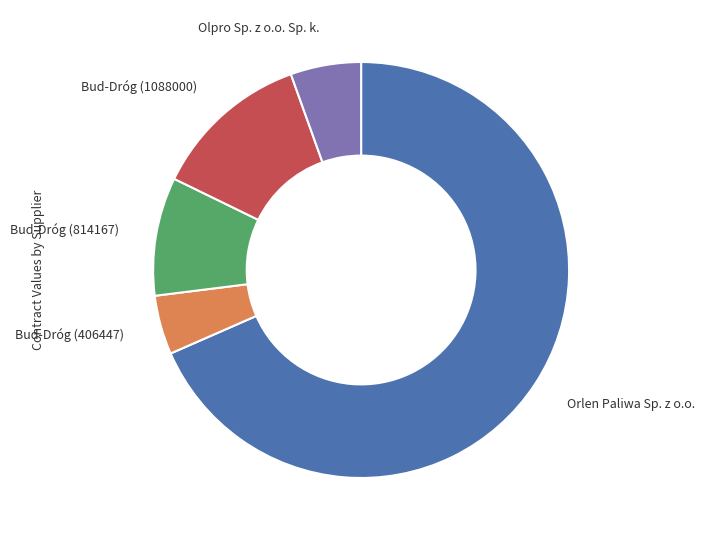

Which category has the smallest portion of the pie?

Bud-Dróg (406447)